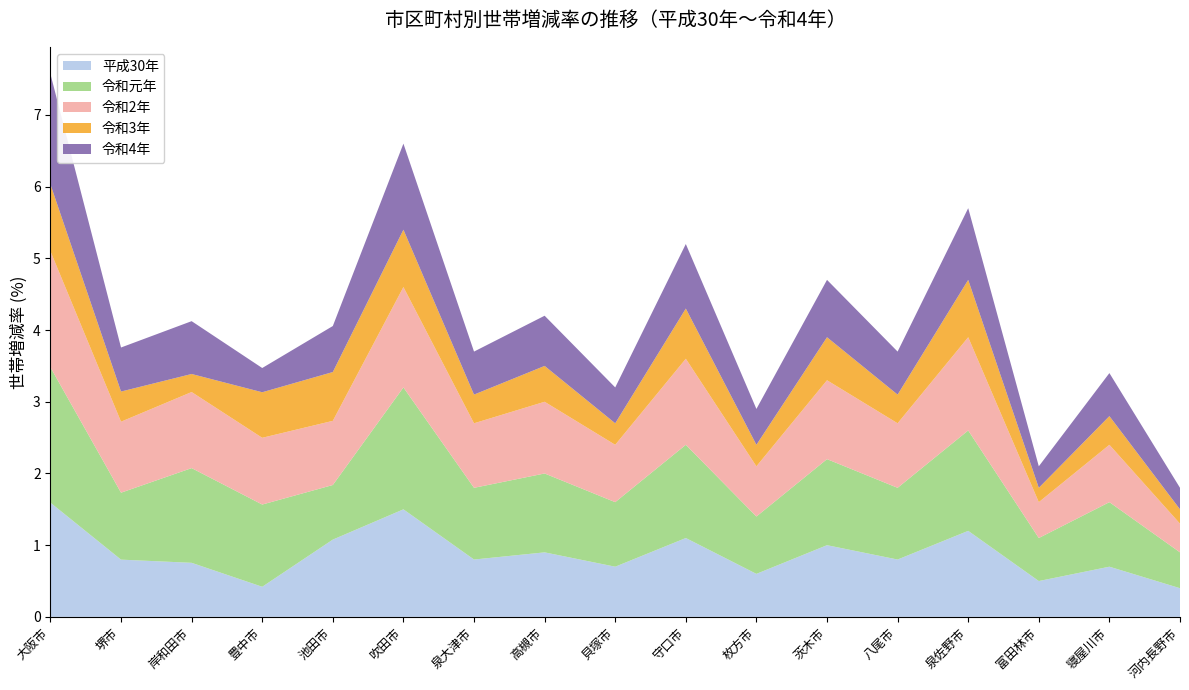

Reading left to right, list all the values displayed in this chart.

平成30年: 1.6	0.8	0.8	0.4	1.1	1.5	0.8	0.9	0.7	1.1	0.6	1.0	0.8	1.2	0.5	0.7	0.4
令和元年: 1.9	0.9	1.3	1.1	0.8	1.7	1.0	1.1	0.9	1.3	0.8	1.2	1.0	1.4	0.6	0.9	0.5
令和2年: 1.6	1.0	1.1	0.9	0.9	1.4	0.9	1.0	0.8	1.2	0.7	1.1	0.9	1.3	0.5	0.8	0.4
令和3年: 0.9	0.4	0.3	0.6	0.7	0.8	0.4	0.5	0.3	0.7	0.3	0.6	0.4	0.8	0.2	0.4	0.2
令和4年: 1.5	0.6	0.7	0.3	0.6	1.2	0.6	0.7	0.5	0.9	0.5	0.8	0.6	1.0	0.3	0.6	0.3